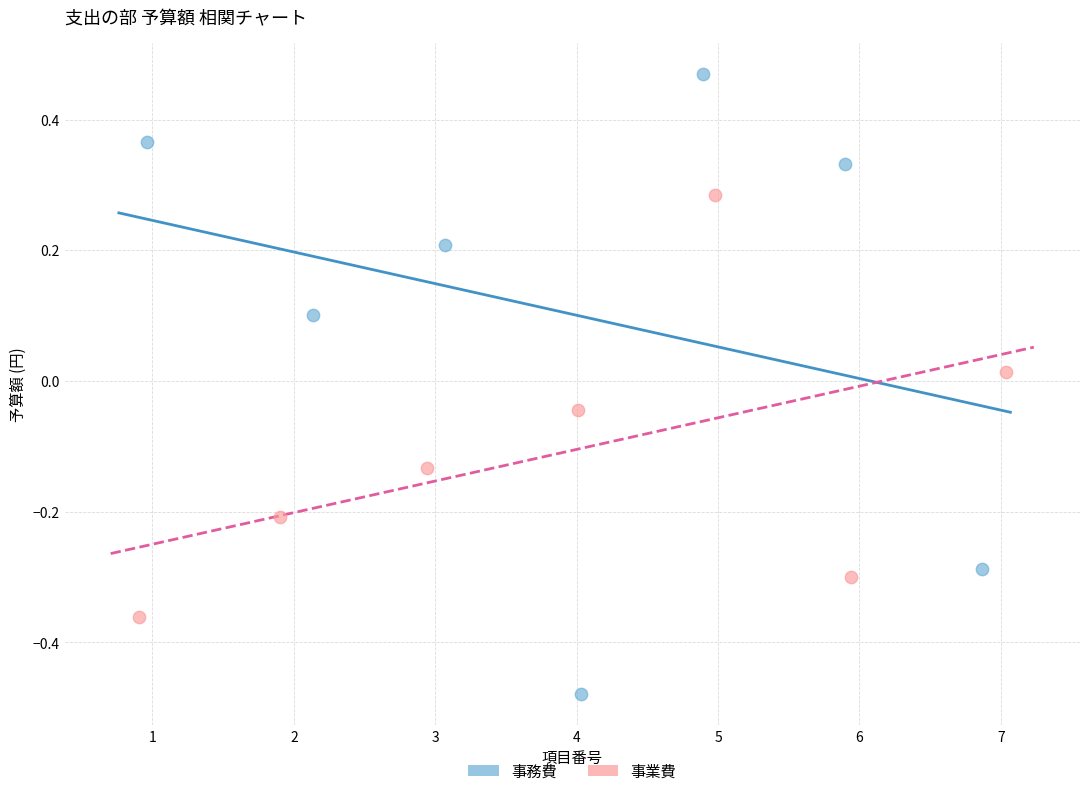

Which series contains the lowest Y value?

事務費